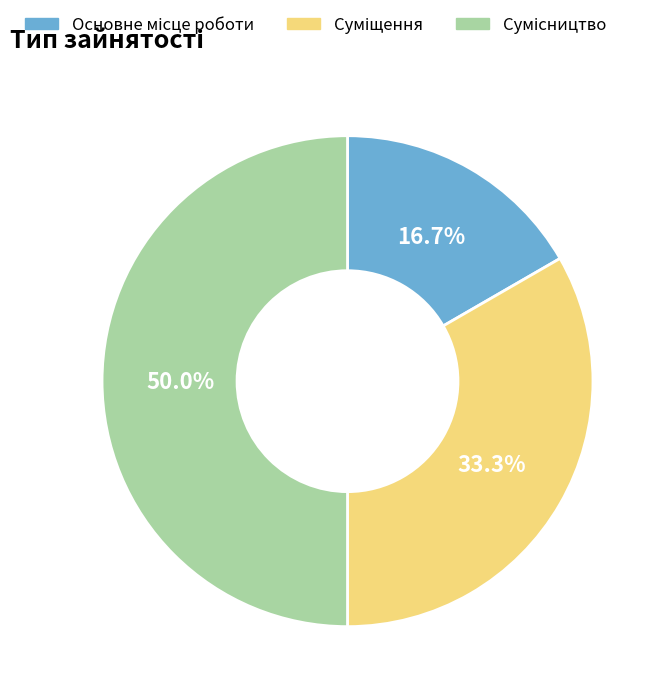

Is Суміщення the majority of the pie?

No